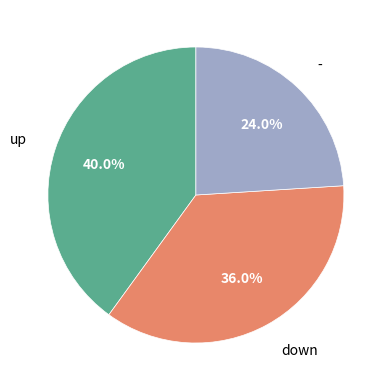

To the nearest percent, what is the average slice percentage?

33%